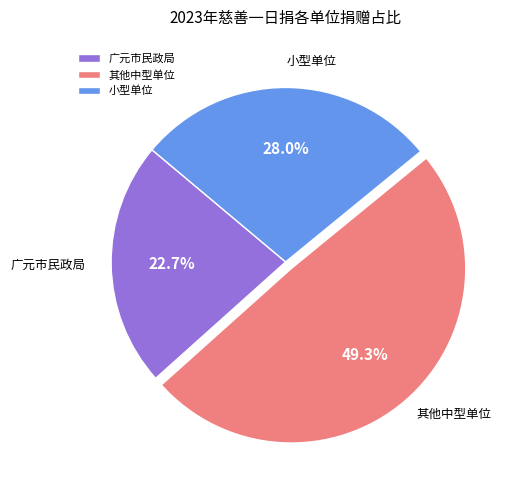

To the nearest percent, what is the difference between the largest and smallest slice percentages?

27%